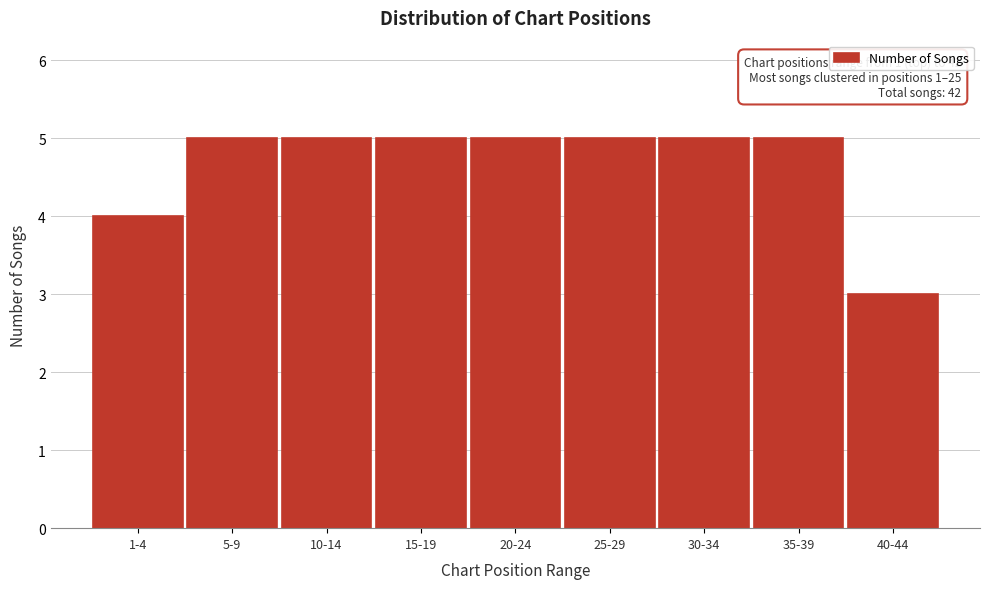

Reading left to right, transcribe all the data shown in this chart.

4	5	5	5	5	5	5	5	3